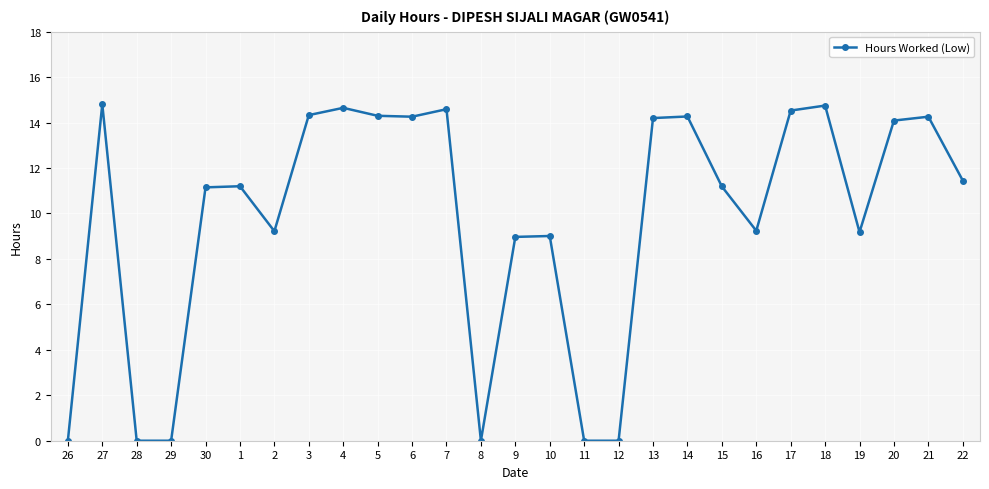

How many categories are shown in the chart?

27